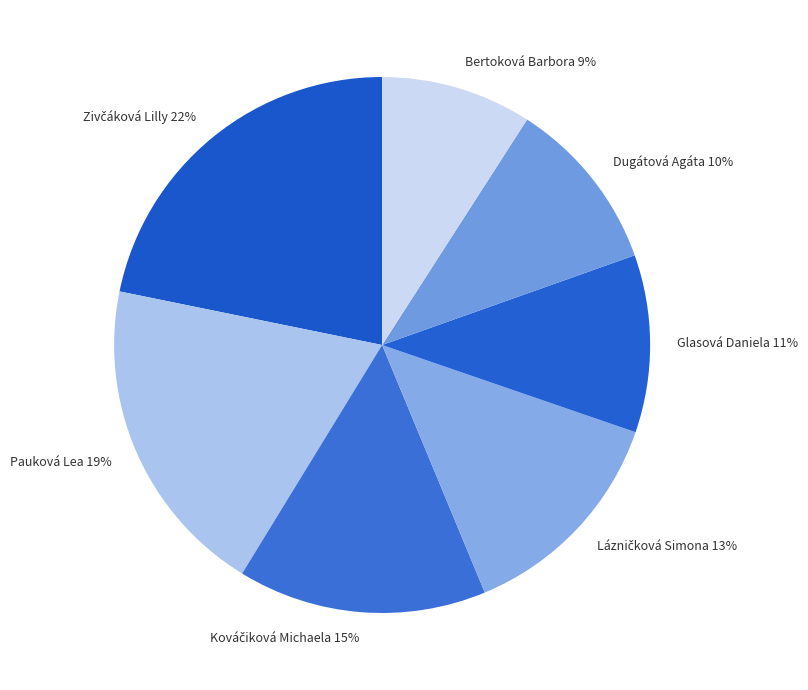

Count the number of slices in the pie.

7